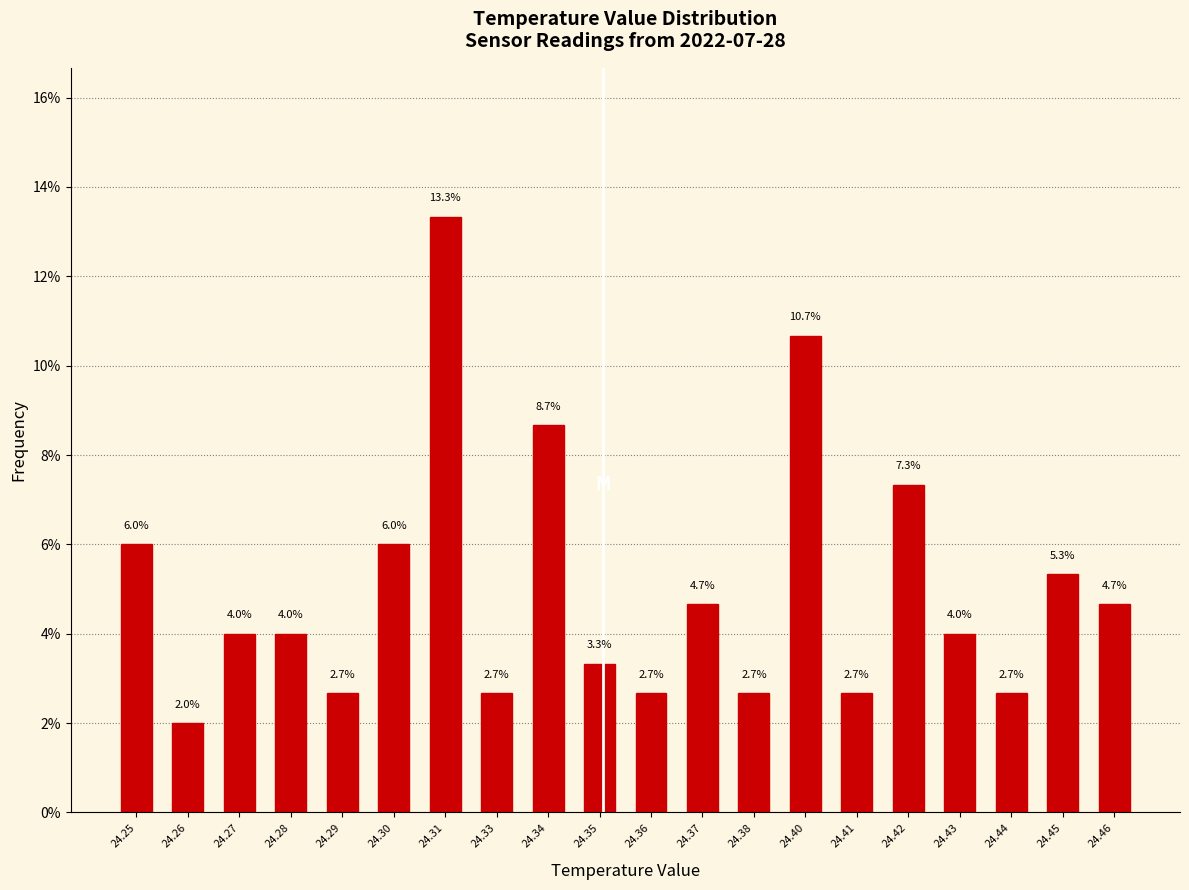

Reading left to right, transcribe all the data shown in this chart.

24.25=6.0	24.26=2.0	24.27=4.0	24.28=4.0	24.29=2.7	24.30=6.0	24.31=13.3	24.33=2.7	24.34=8.7	24.35=3.3	24.36=2.7	24.37=4.7	24.38=2.7	24.40=10.7	24.41=2.7	24.42=7.3	24.43=4.0	24.44=2.7	24.45=5.3	24.46=4.7